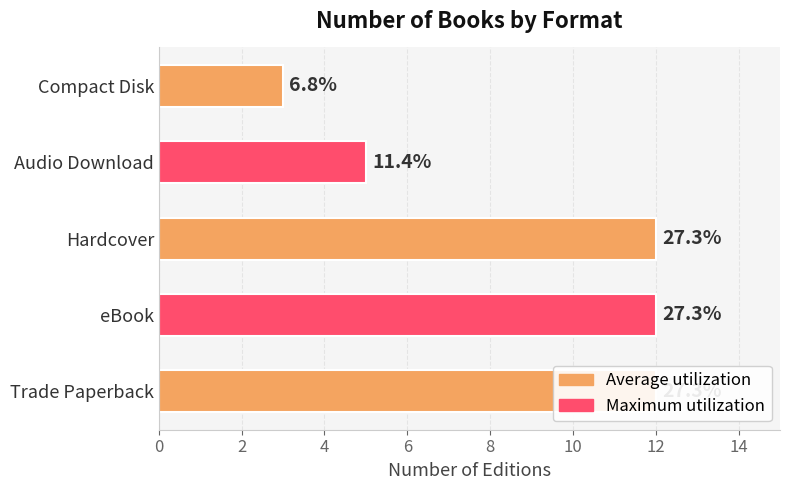

How many values are below 12?

2